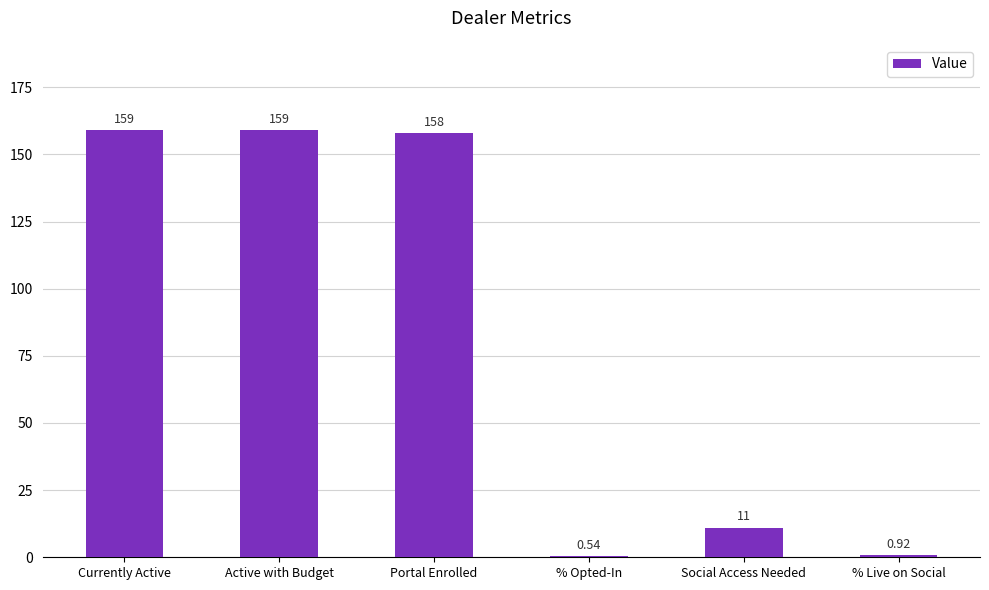

Where is the data nearest to the value 79?

Social Access Needed